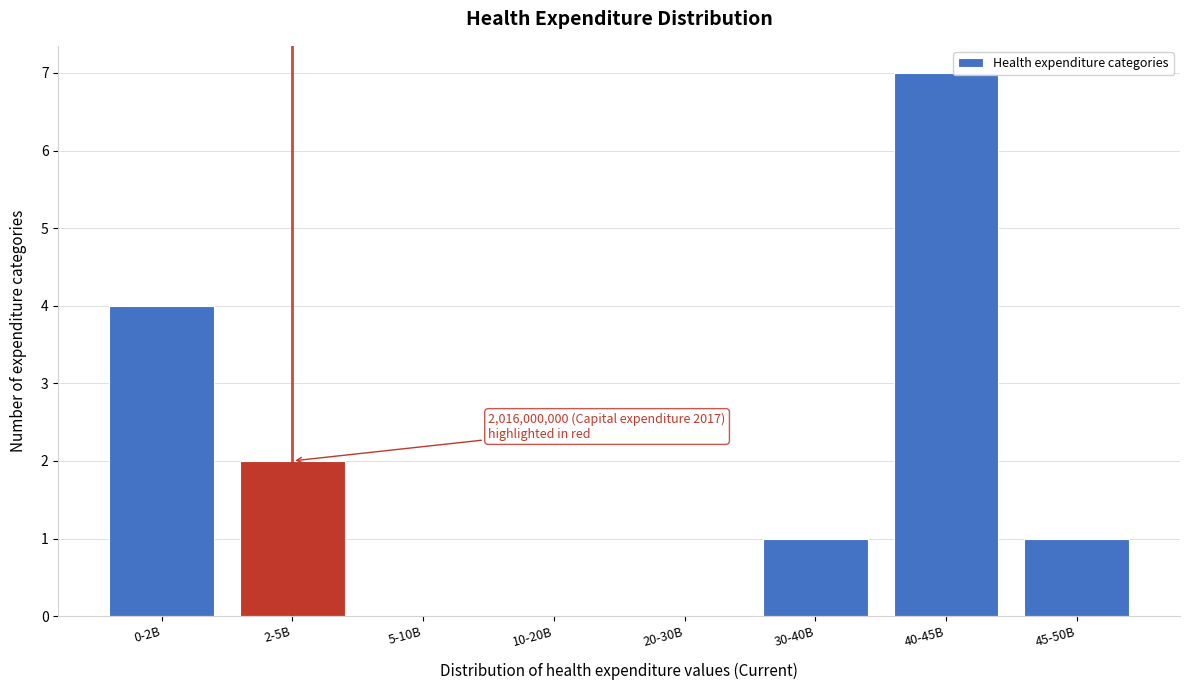

Reading left to right, extract all data points from this chart.

0-2B=4	2-5B=2	5-10B=0	10-20B=0	20-30B=0	30-40B=1	40-45B=7	45-50B=1